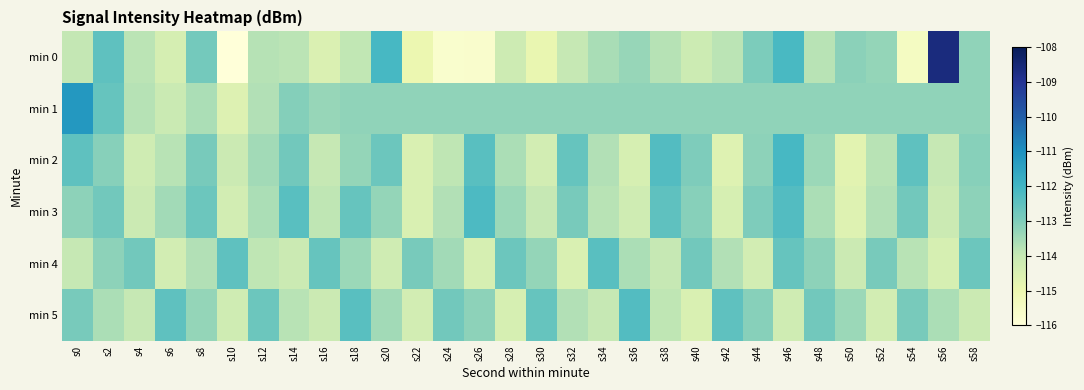

What is the total value across all series at s18?

-678.9